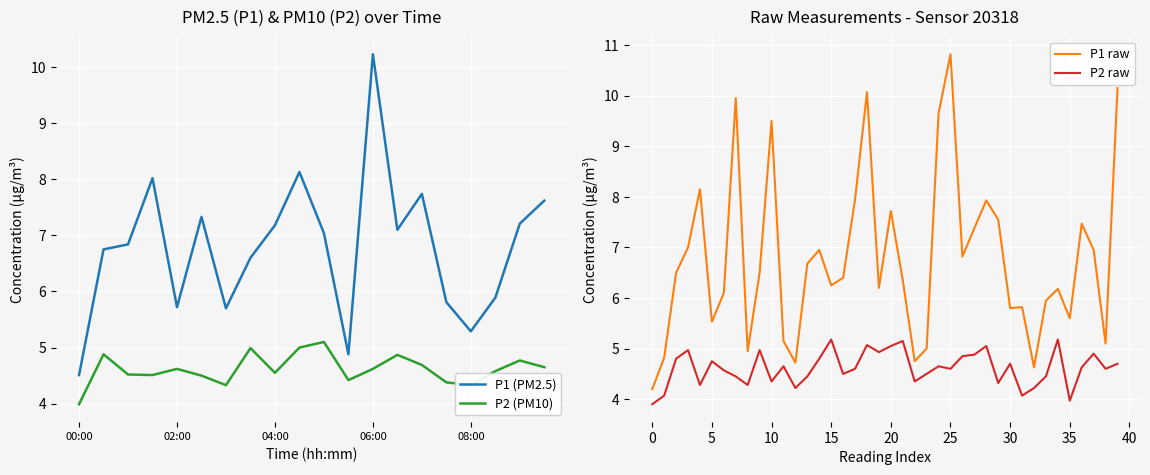

How many categories are shown in the chart?

20